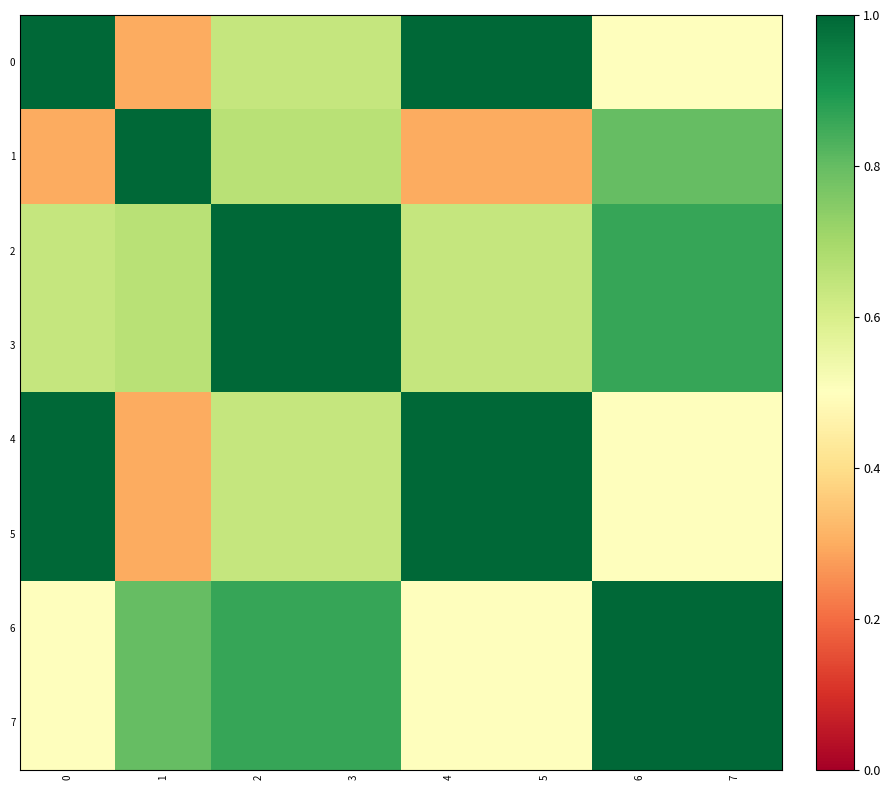

Reading right to left, list all the values displayed in this chart.

0: 7=0.5	6=0.5	5=1.0	4=1.0	3=0.6	2=0.6	1=0.3	0=1.0
1: 7=0.8	6=0.8	5=0.3	4=0.3	3=0.7	2=0.7	1=1.0	0=0.3
2: 7=0.9	6=0.9	5=0.6	4=0.6	3=1.0	2=1.0	1=0.7	0=0.6
3: 7=0.9	6=0.9	5=0.6	4=0.6	3=1.0	2=1.0	1=0.7	0=0.6
4: 7=0.5	6=0.5	5=1.0	4=1.0	3=0.6	2=0.6	1=0.3	0=1.0
5: 7=0.5	6=0.5	5=1.0	4=1.0	3=0.6	2=0.6	1=0.3	0=1.0
6: 7=1.0	6=1.0	5=0.5	4=0.5	3=0.9	2=0.9	1=0.8	0=0.5
7: 7=1.0	6=1.0	5=0.5	4=0.5	3=0.9	2=0.9	1=0.8	0=0.5